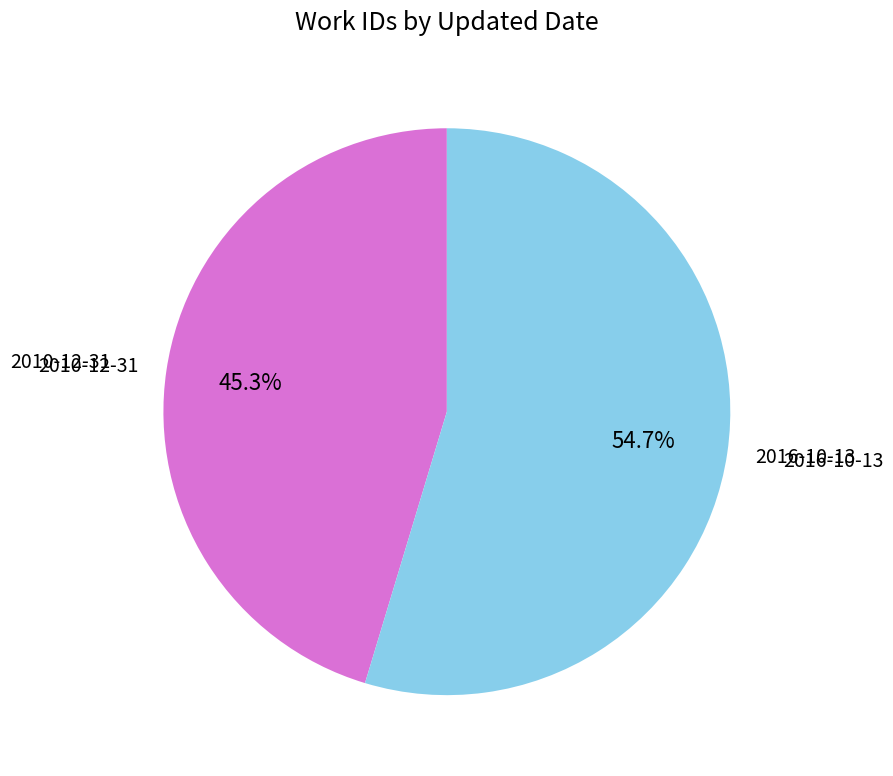

Is 2010-12-31 the majority of the pie?

No